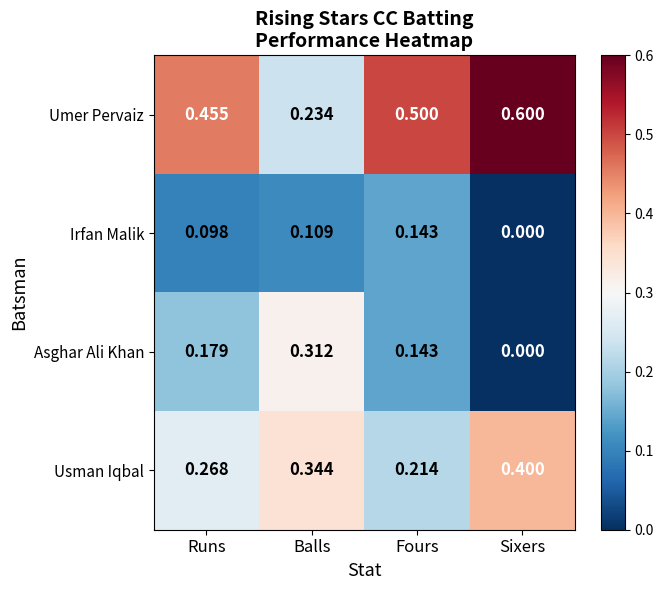

List the series in order of their peak value, highest first.

Umer Pervaiz, Usman Iqbal, Asghar Ali Khan, Irfan Malik